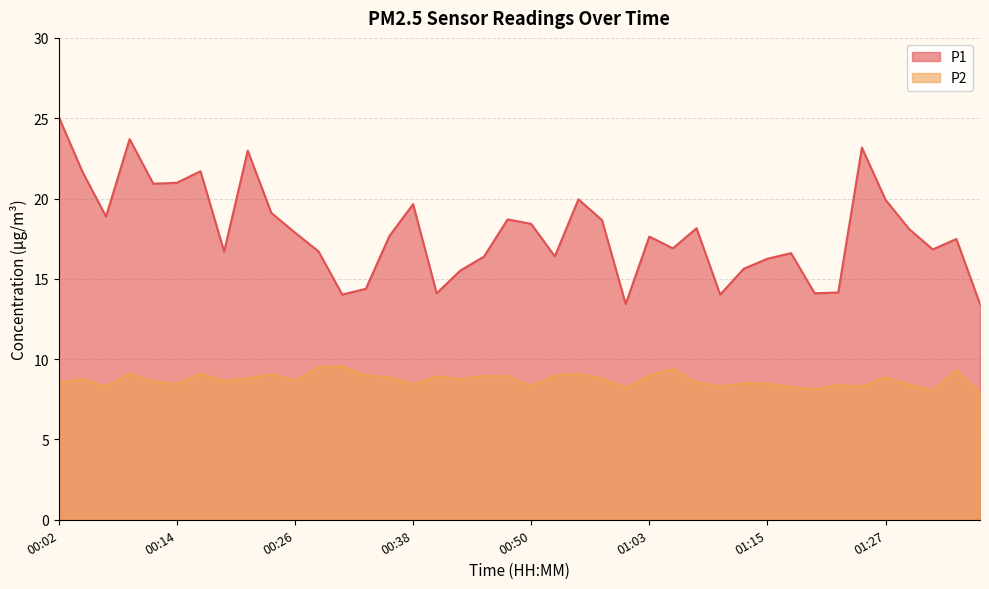

Reading right to left, extract all data points from this chart.

P1: 13.4	17.5	16.8	18.1	19.9	23.2	14.2	14.1	16.6	16.2	15.6	14.0	18.1	16.9	17.6	13.4	18.6	19.9	16.4	18.4	18.7	16.4	15.5	14.1	19.6	17.7	14.4	14.0	16.7	17.9	19.1	23.0	16.7	21.7	21.0	20.9	23.7	18.9	21.7	25.1
P2: 7.9	9.3	8.1	8.4	8.9	8.3	8.4	8.1	8.2	8.5	8.5	8.3	8.6	9.4	9.0	8.2	8.8	9.1	9.0	8.3	8.9	8.9	8.8	8.9	8.4	8.9	9.0	9.6	9.5	8.7	9.1	8.8	8.7	9.1	8.4	8.6	9.1	8.3	8.8	8.6